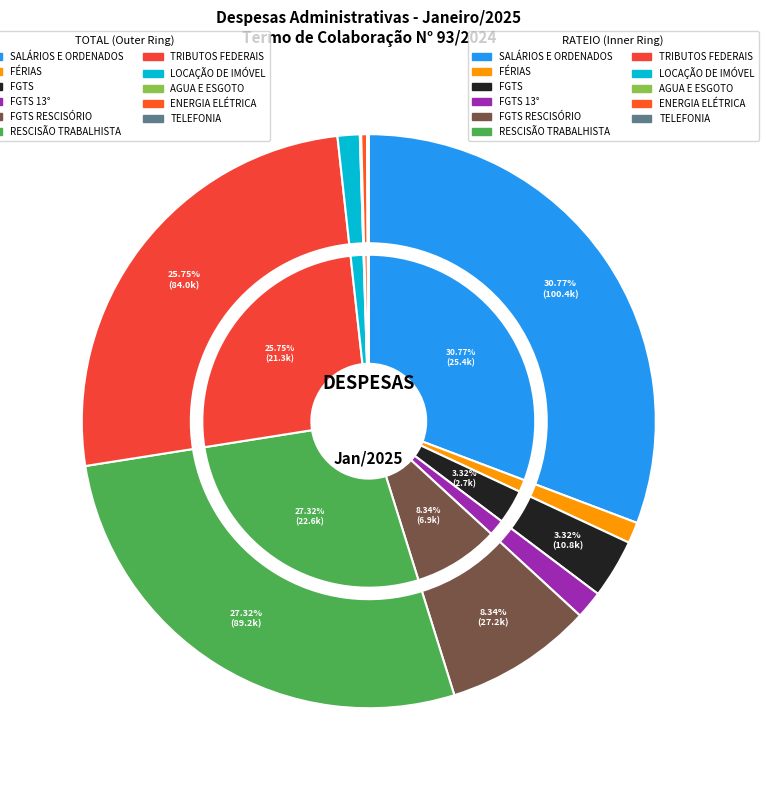

The 4 slice represents 1% of the pie. True or false?

False